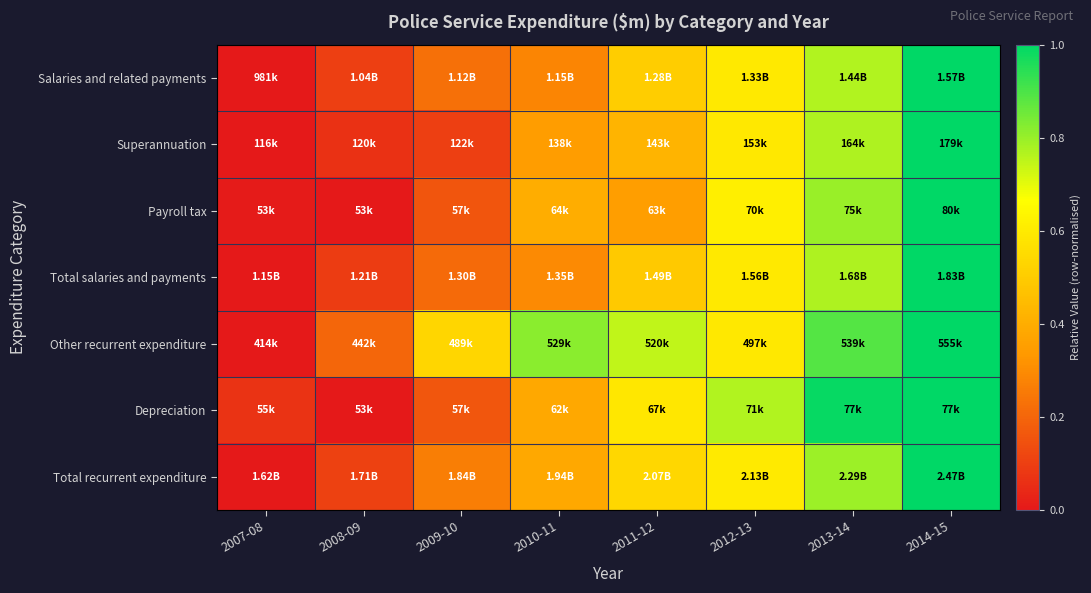

Reading left to right, extract all data points from this chart.

Salaries and related payments: 2007-08=0.0	2008-09=0.1	2009-10=0.2	2010-11=0.3	2011-12=0.5	2012-13=0.6	2013-14=0.8	2014-15=1.0
Superannuation: 2007-08=0.0	2008-09=0.1	2009-10=0.1	2010-11=0.4	2011-12=0.4	2012-13=0.6	2013-14=0.8	2014-15=1.0
Payroll tax: 2007-08=0.0	2008-09=0.0	2009-10=0.2	2010-11=0.4	2011-12=0.4	2012-13=0.6	2013-14=0.8	2014-15=1.0
Total salaries and payments: 2007-08=0.0	2008-09=0.1	2009-10=0.2	2010-11=0.3	2011-12=0.5	2012-13=0.6	2013-14=0.8	2014-15=1.0
Other recurrent expenditure: 2007-08=0.0	2008-09=0.2	2009-10=0.5	2010-11=0.8	2011-12=0.7	2012-13=0.6	2013-14=0.9	2014-15=1.0
Depreciation: 2007-08=0.1	2008-09=0.0	2009-10=0.2	2010-11=0.4	2011-12=0.6	2012-13=0.8	2013-14=1.0	2014-15=1.0
Total recurrent expenditure: 2007-08=0.0	2008-09=0.1	2009-10=0.3	2010-11=0.4	2011-12=0.5	2012-13=0.6	2013-14=0.8	2014-15=1.0